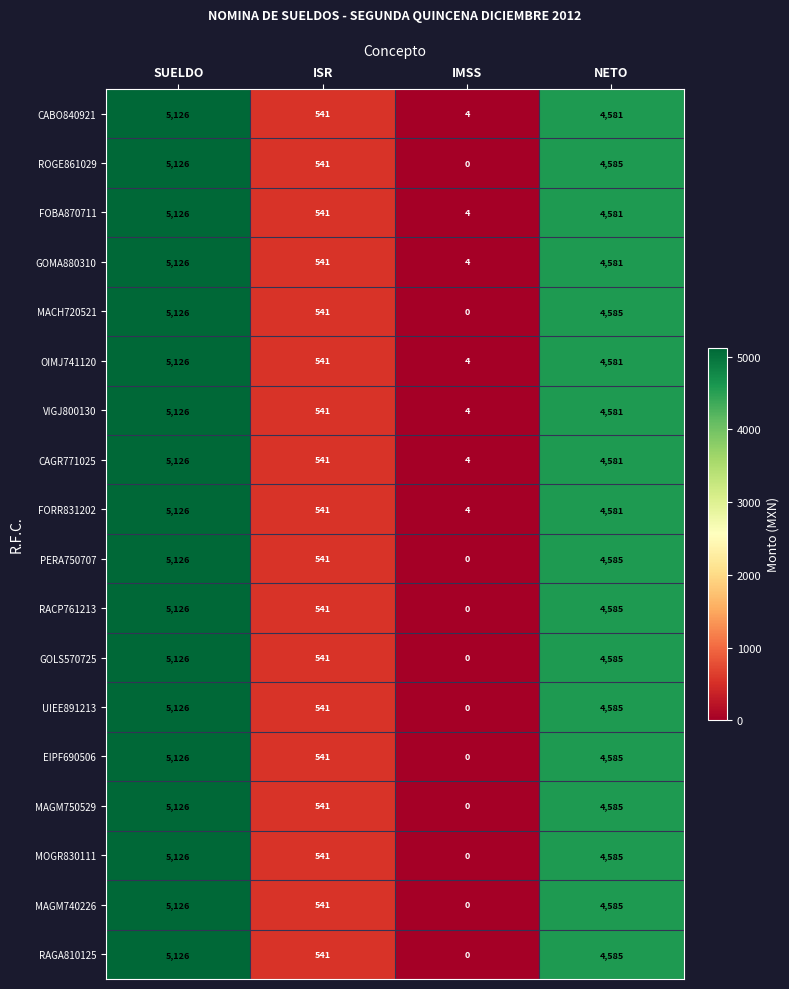

How many values in the MOGR830111 series are below 4585?

2